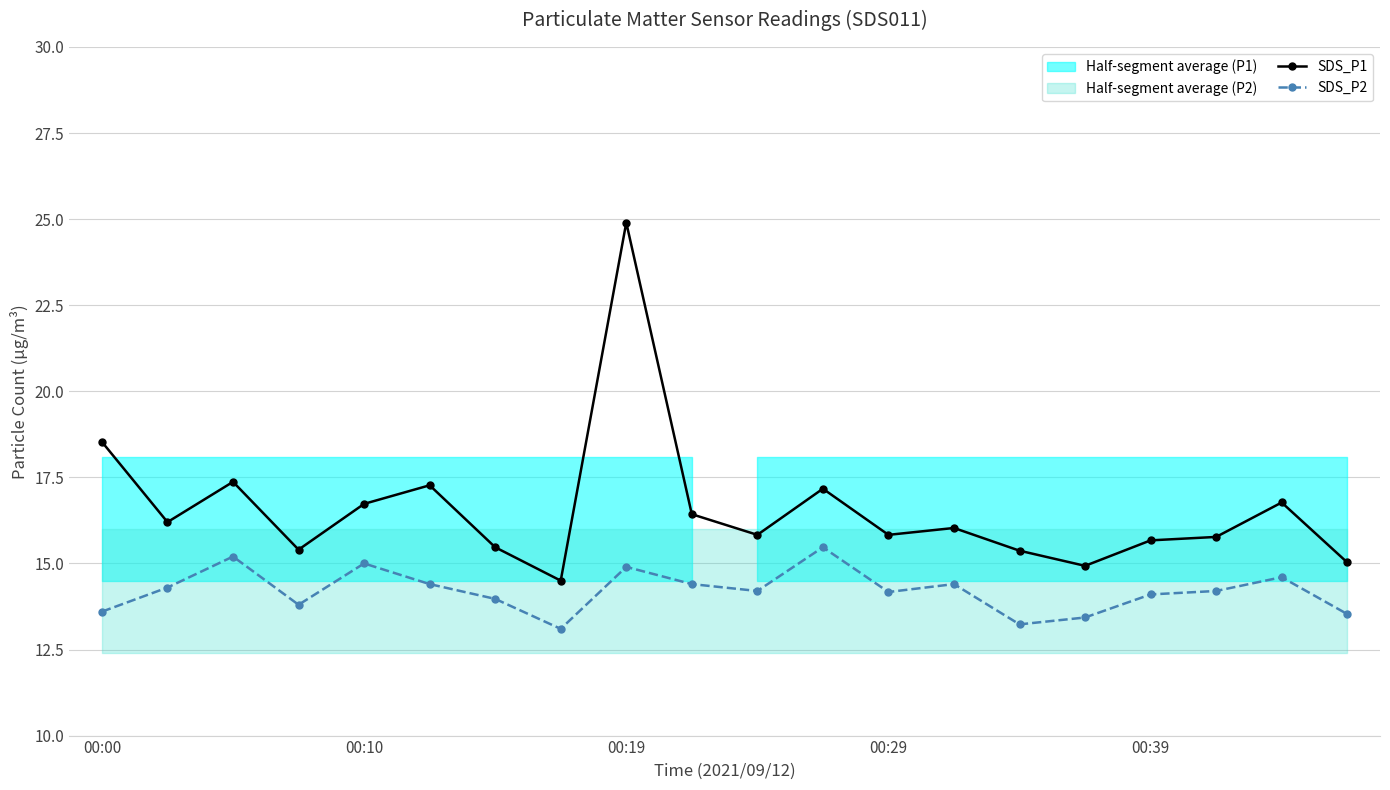

True or false: SDS_P1 has a value of 9.0 at 00:29.

False